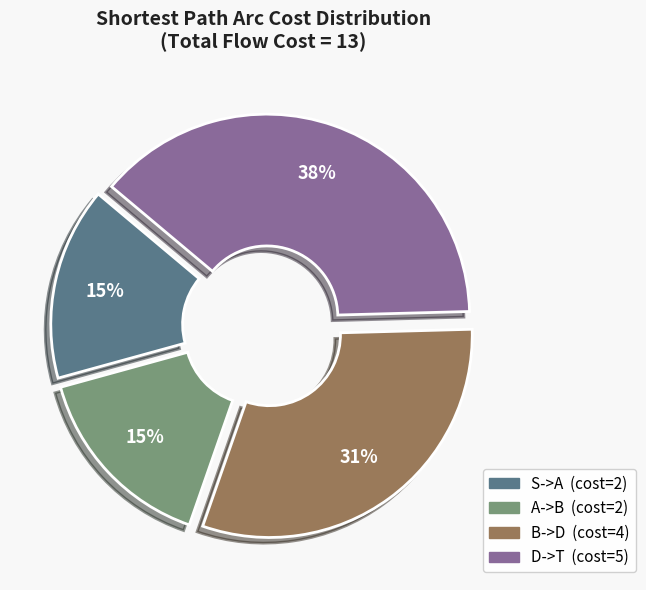

Does any single category account for the majority?

No